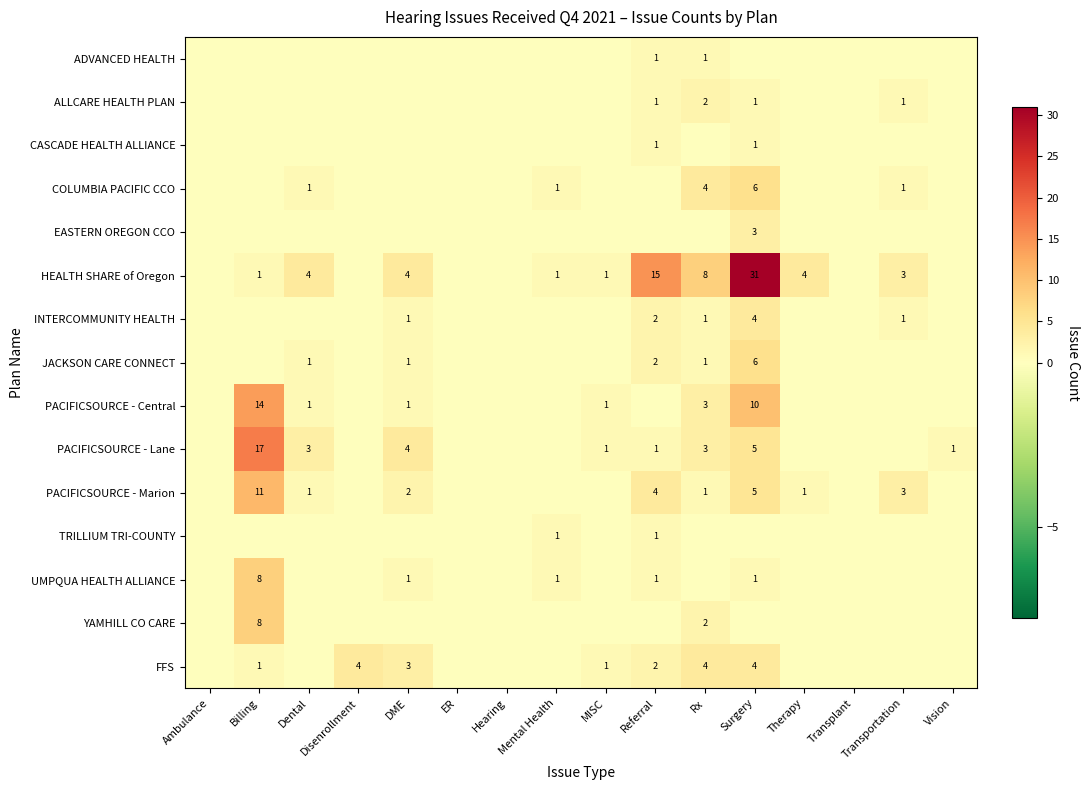

At which category does the chart reach its peak across all series?

Surgery